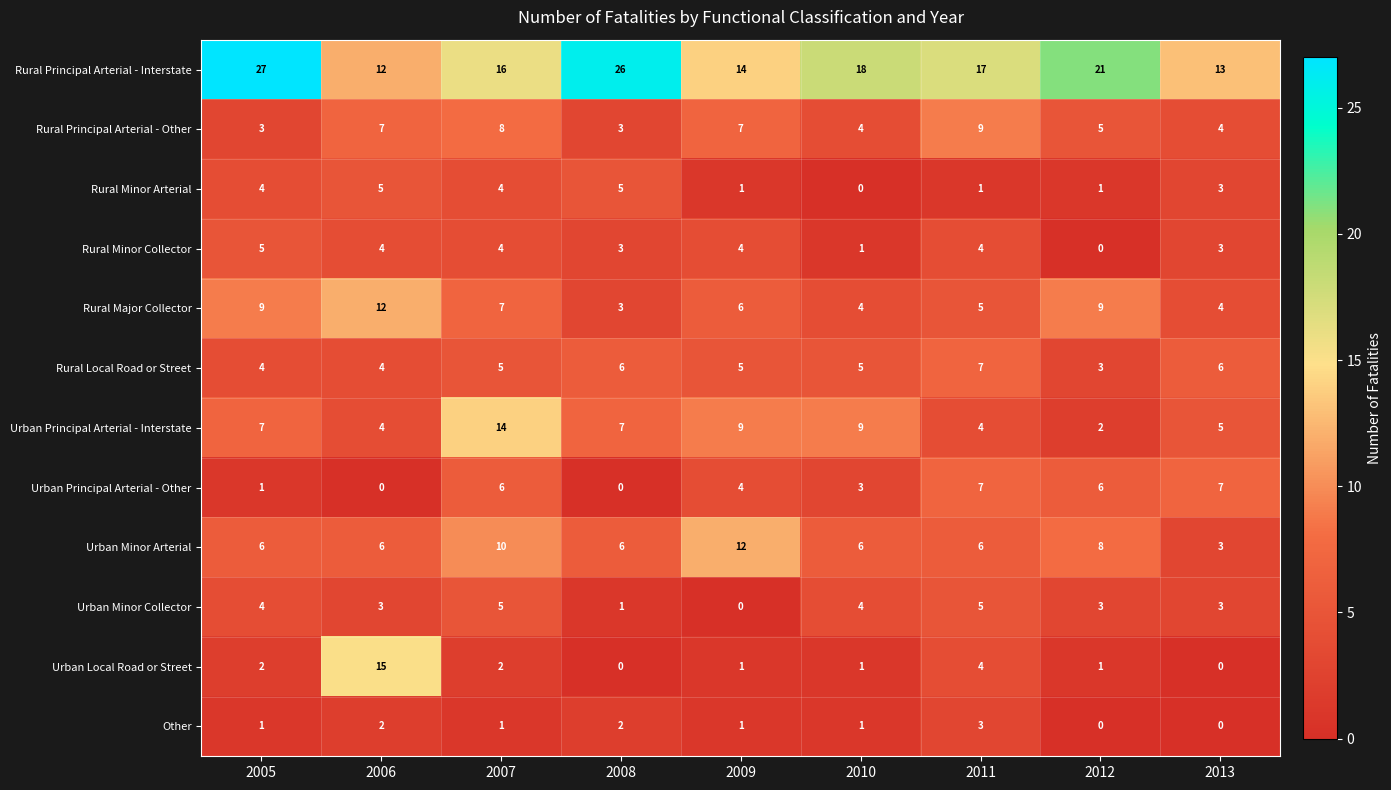

How many Urban Minor Collector values are between 3 and 4?

5